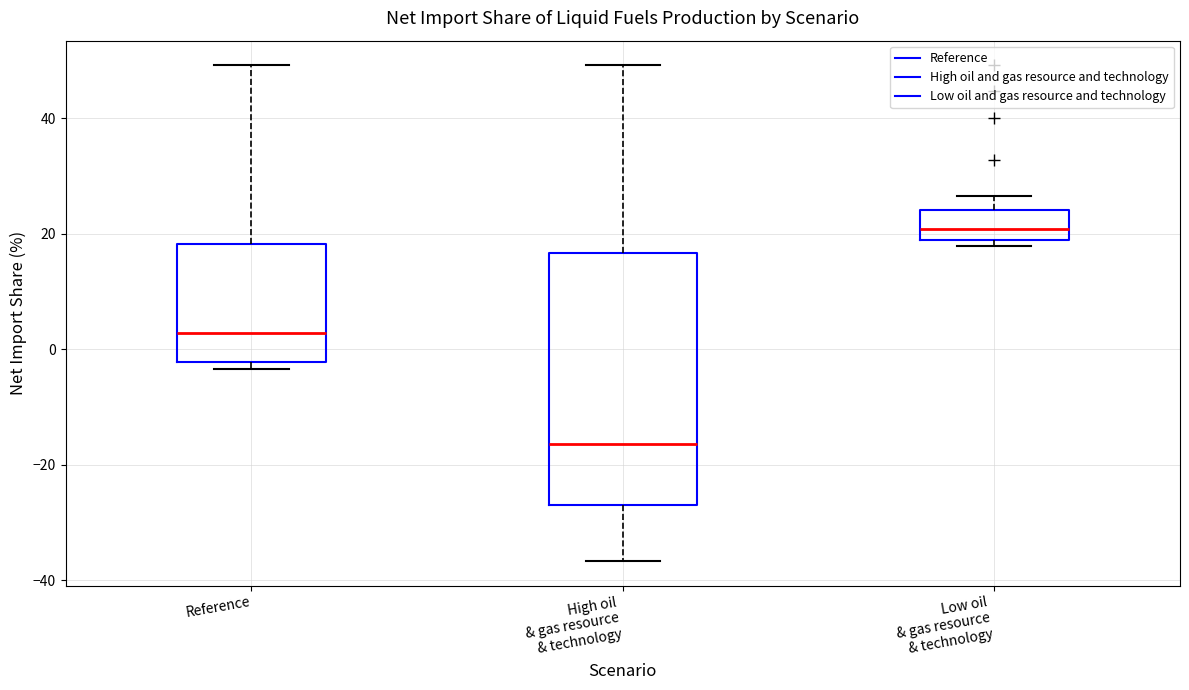

Which box has the lowest median line?

High oil & gas resource & technology